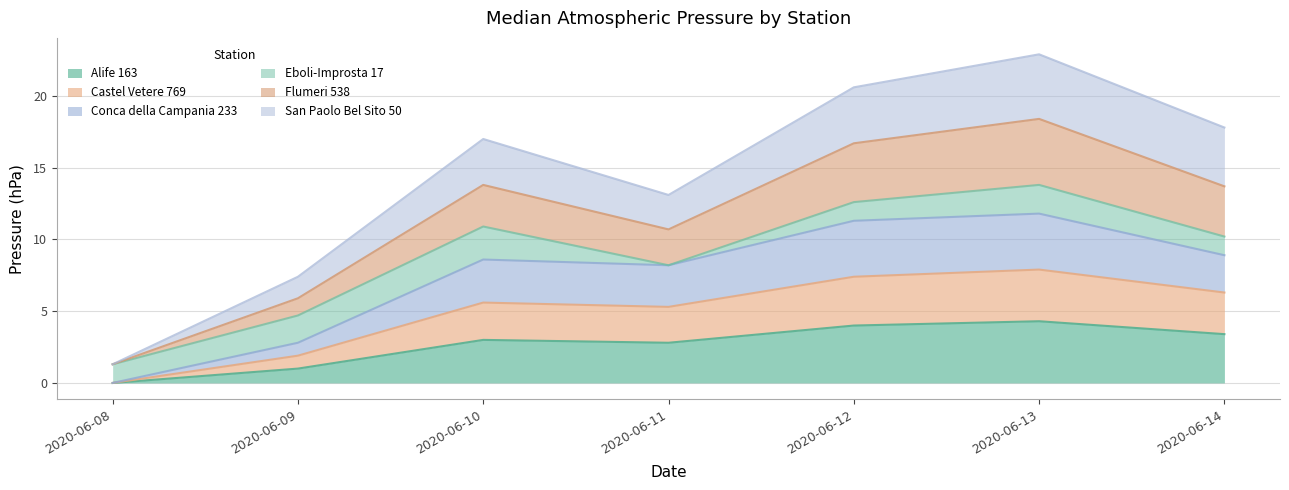

What is the greatest value displayed?

22.9